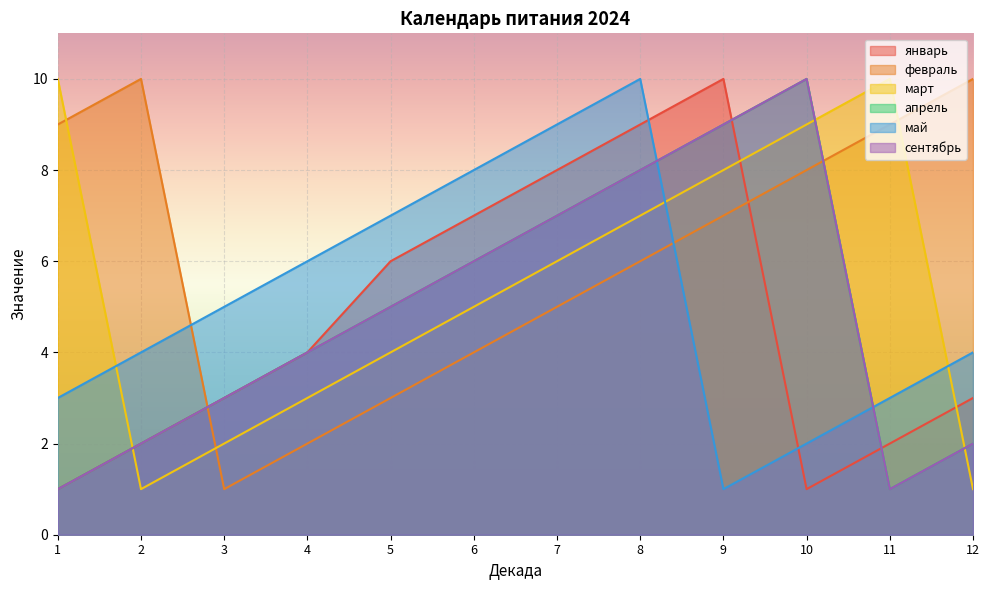

Reading left to right, transcribe all the data shown in this chart.

январь: 1	2	3	4	6	7	8	9	10	1	2	3
февраль: 9	10	1	2	3	4	5	6	7	8	9	10
март: 10	1	2	3	4	5	6	7	8	9	10	1
апрель: 1	2	3	4	5	6	7	8	9	10	1	2
май: 3	4	5	6	7	8	9	10	1	2	3	4
сентябрь: 1	2	3	4	5	6	7	8	9	10	1	2